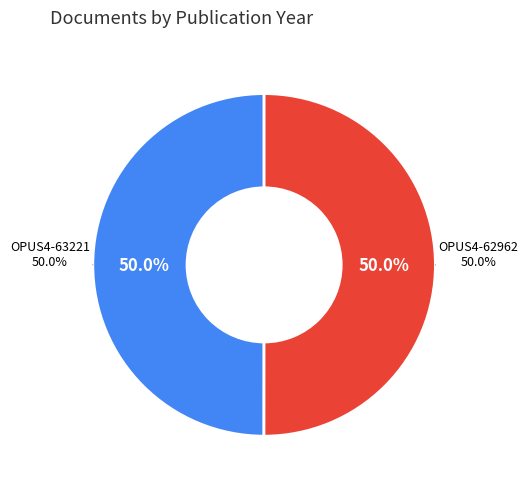

What is the majority slice?

OPUS4-62962